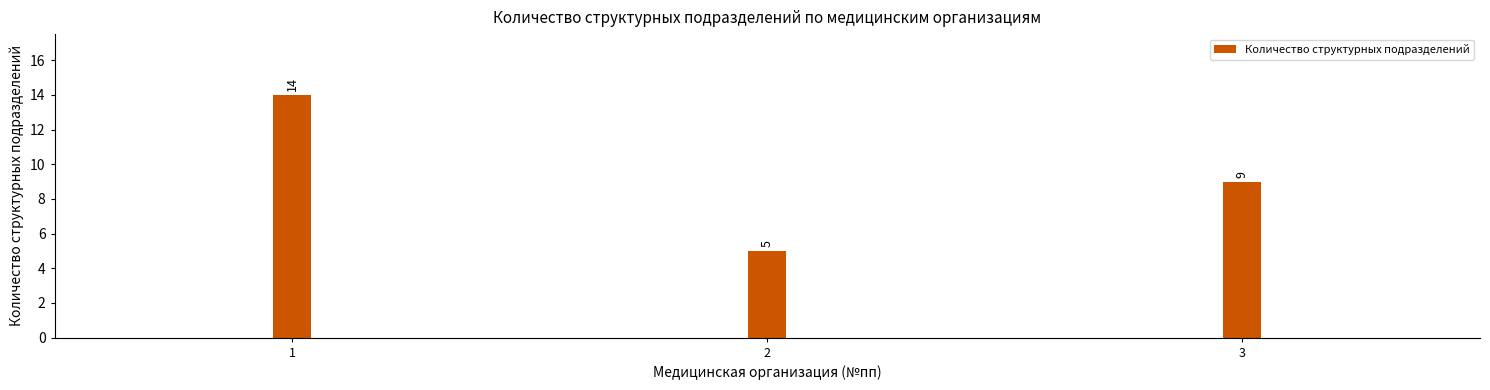

Reading left to right, list all the values displayed in this chart.

14	5	9